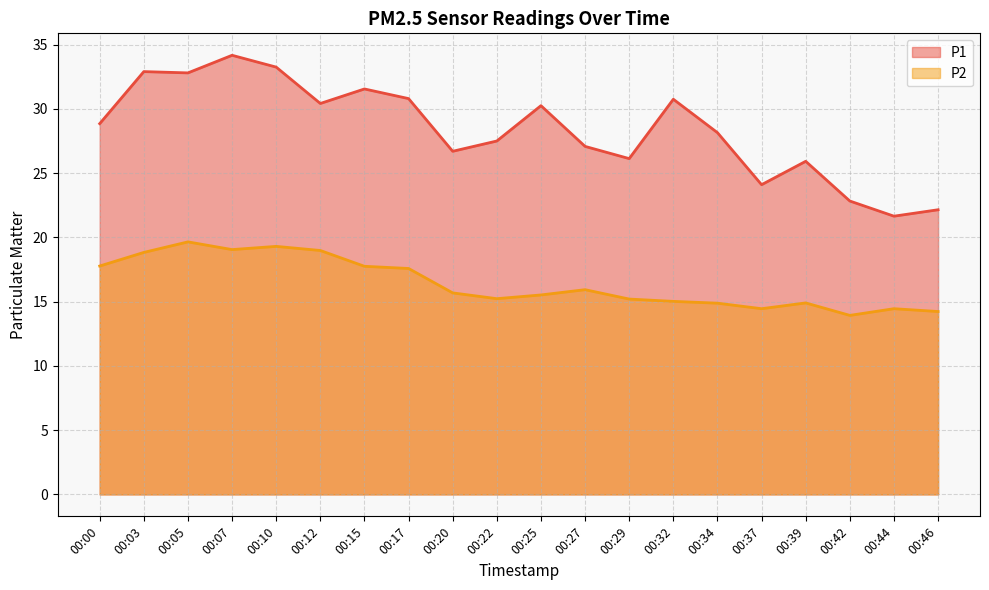

What is the difference between the maximum and minimum values in the P2 series?

5.7